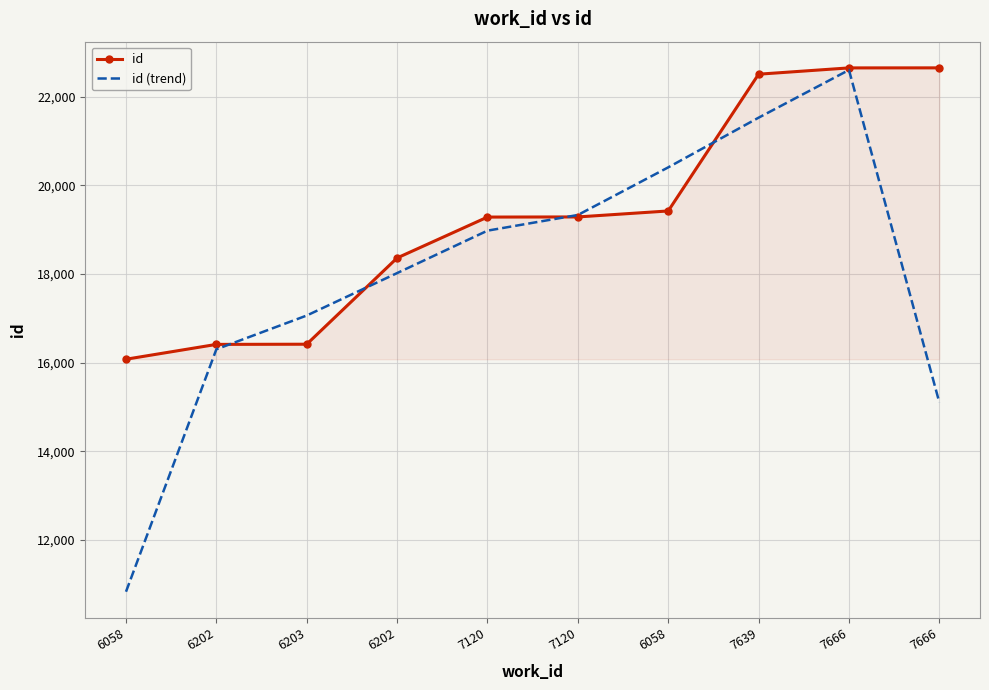

What are all the series names shown in the legend?

id, id (trend)